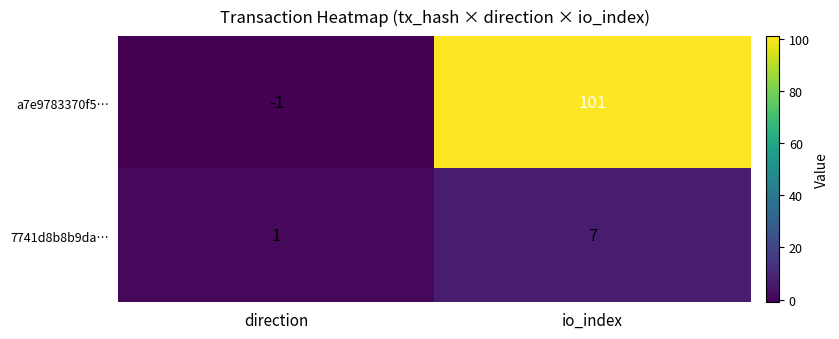

What is the difference between the highest and lowest values at direction?

2